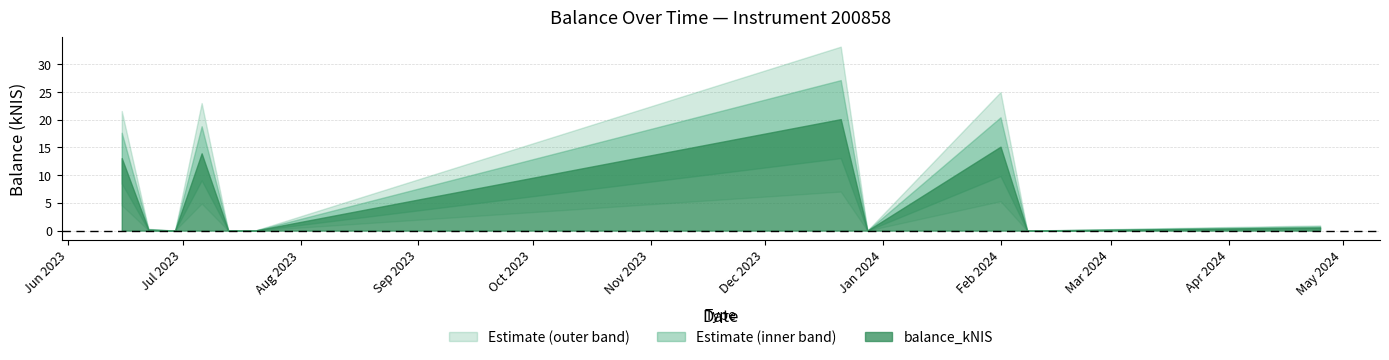

Is it true that the value at 2023-06-15 is 13.1?

True